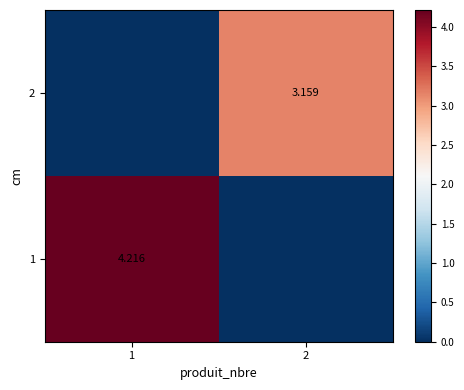

How many positive values does the 2 series have?

1